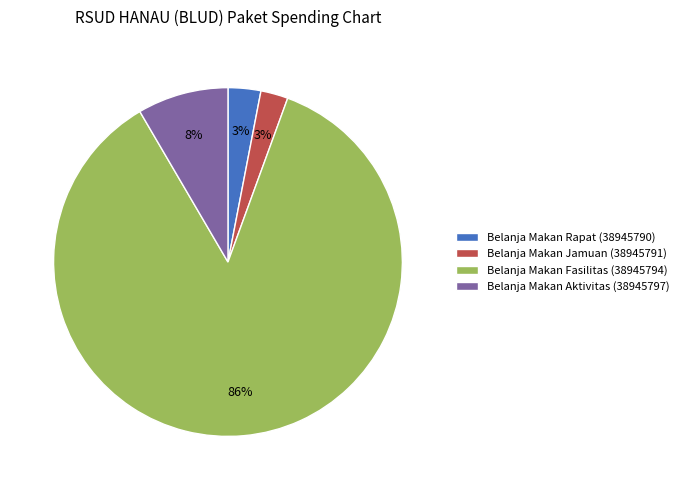

Between Belanja Makan Rapat (38945790) and Belanja Makan Fasilitas (38945794), which is larger?

Belanja Makan Fasilitas (38945794)